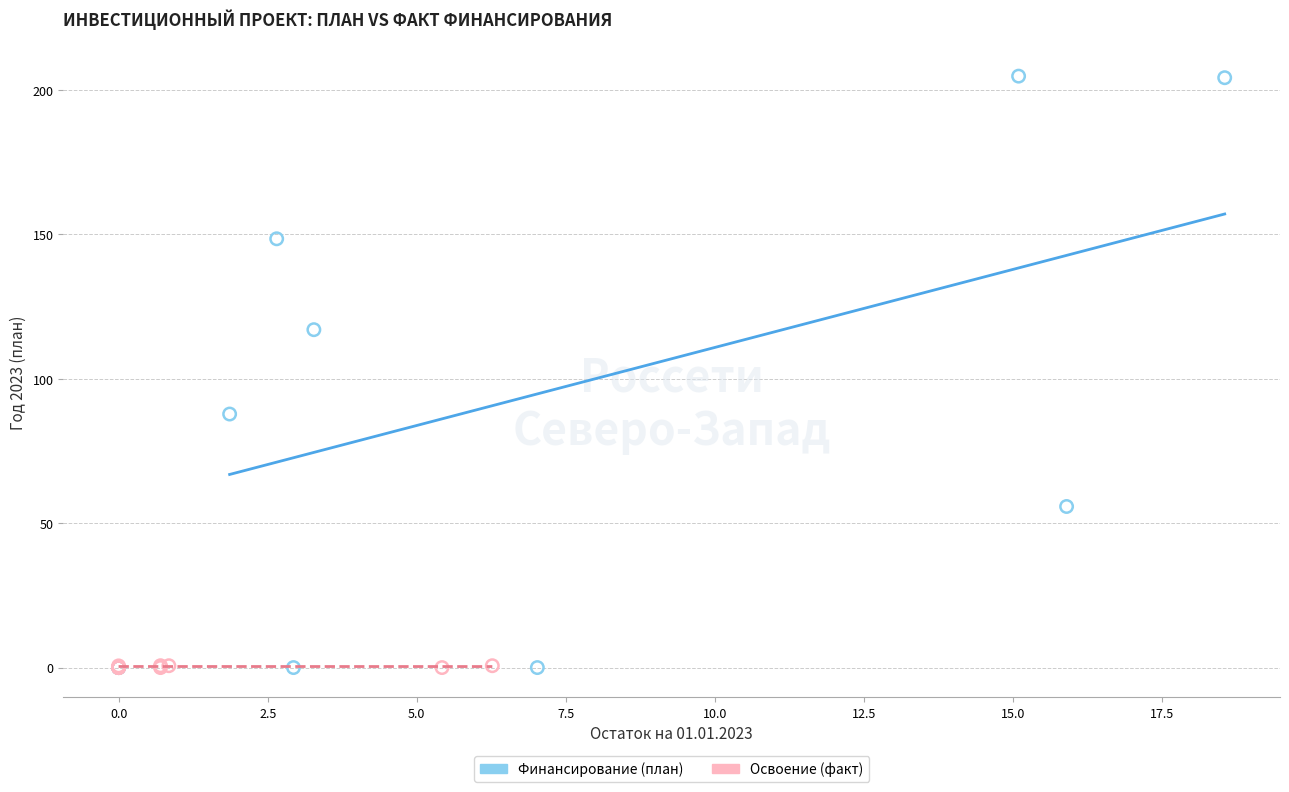

What are all the series names shown in the legend?

Финансирование (план), Освоение (факт)